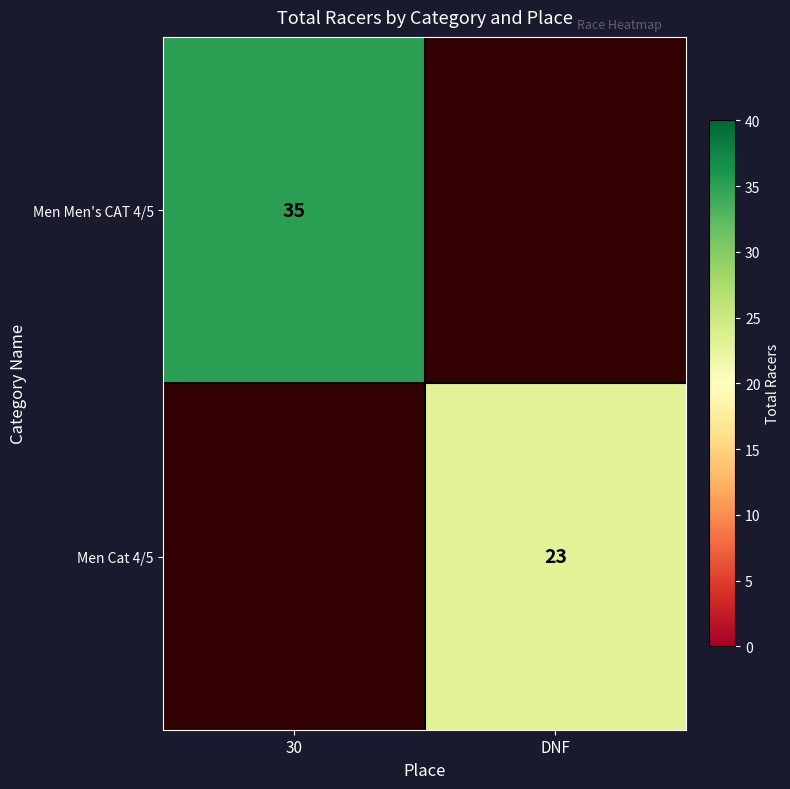

Is it true that Men Cat 4/5 equals 23 at DNF?

True